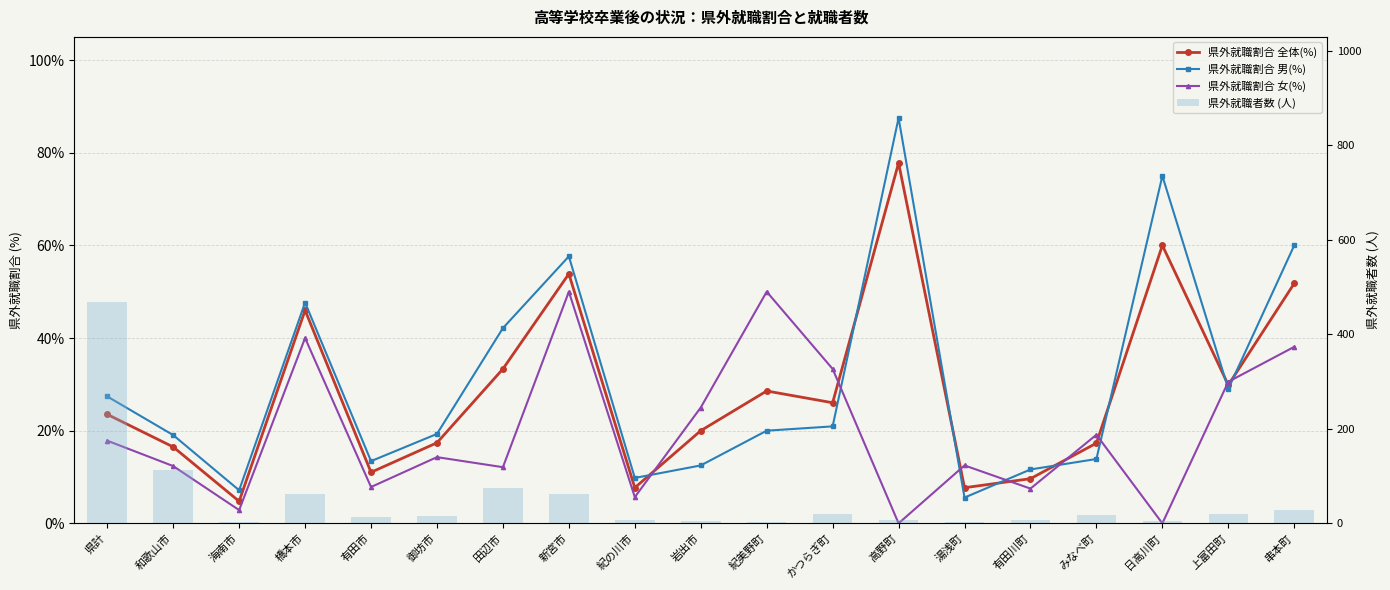

What is the sum of all 県外就職割合 全体(%) values?

542.7